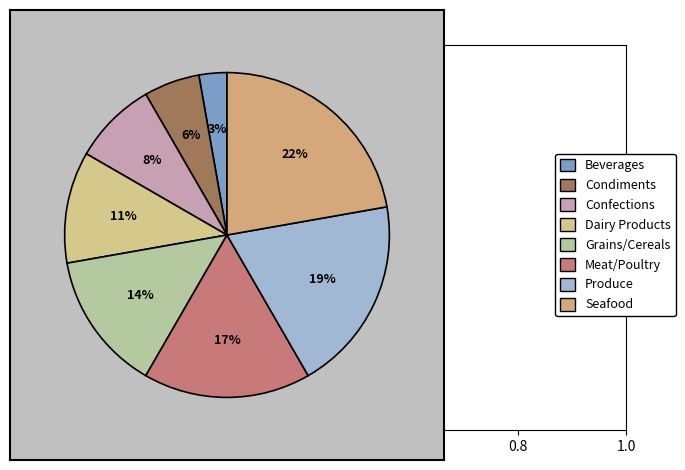

Is it true that Produce is 5% of the pie?

False